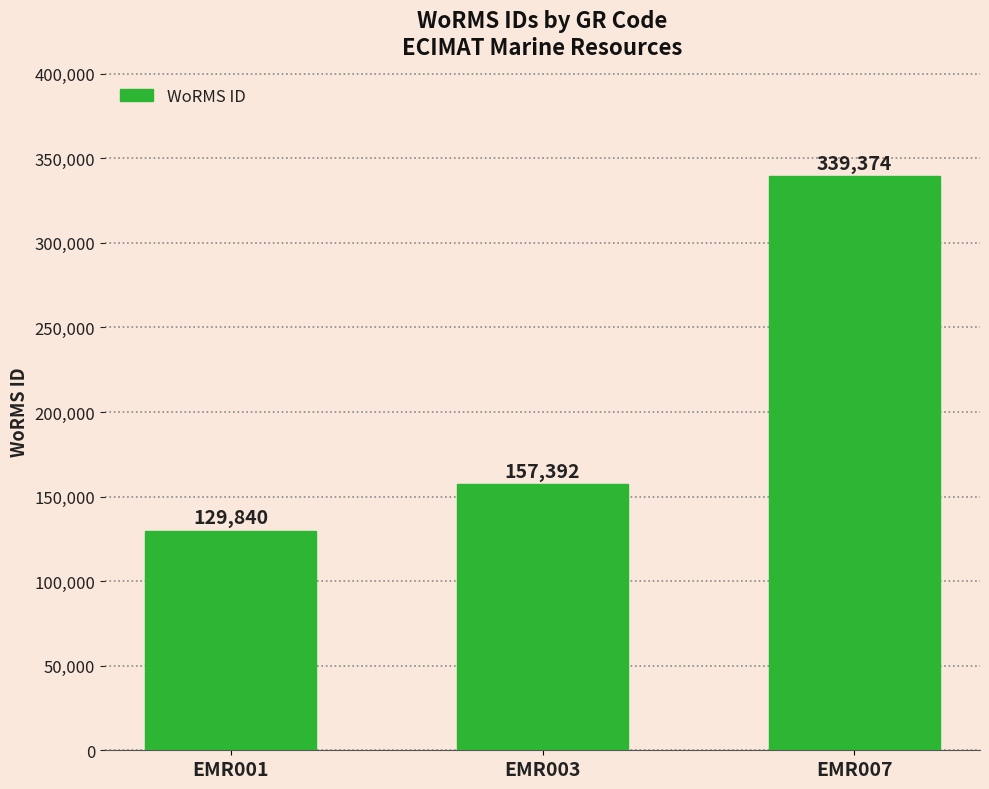

Rank the categories by value from highest to lowest.

EMR007, EMR003, EMR001